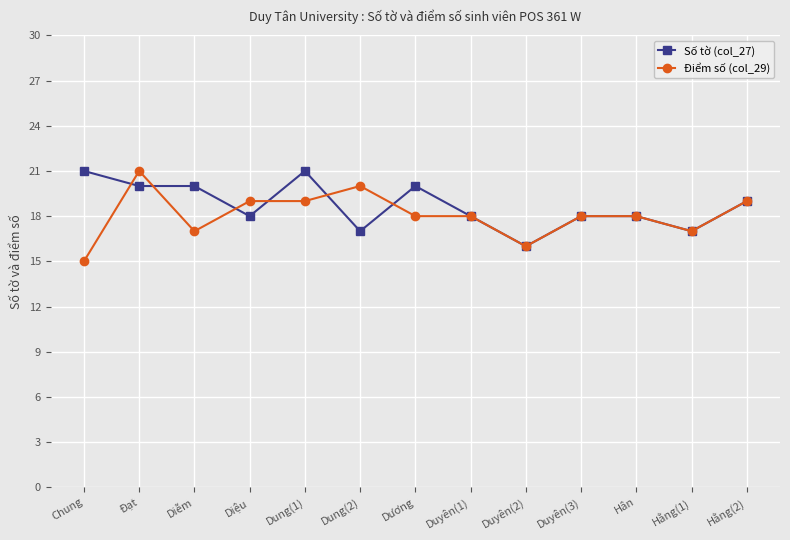

At which category is the sum across all series the highest?

Đạt